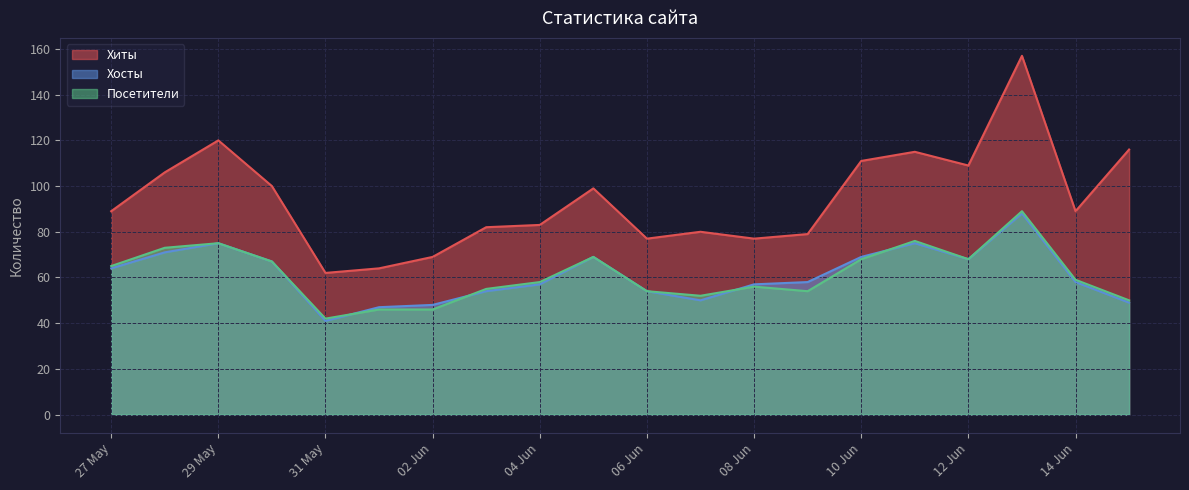

What are all the series names shown in the legend?

Хиты, Хосты, Посетители